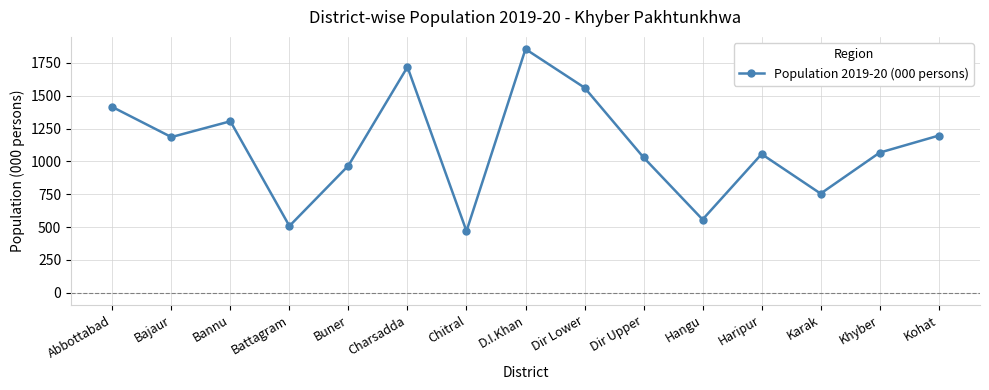

True or false: the data has more than 1 interior local peaks.

True